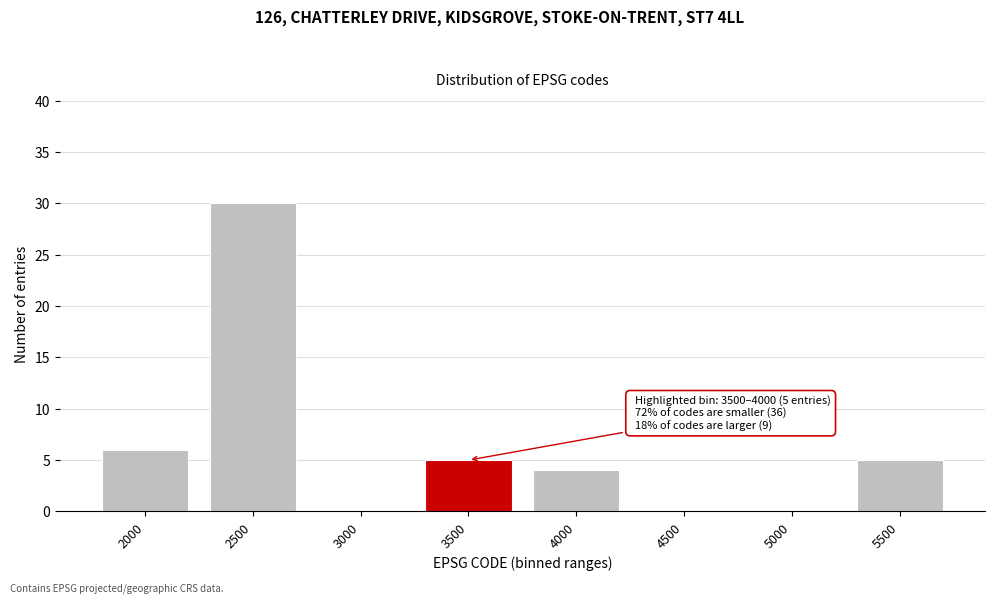

Reading left to right, transcribe all the data shown in this chart.

2000=6	2500=30	3000=0	3500=5	4000=4	4500=0	5000=0	5500=5